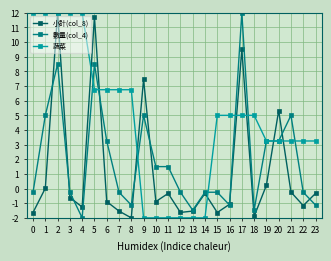

True or false: 小計(col_8) has more than 2 interior local peaks.

True